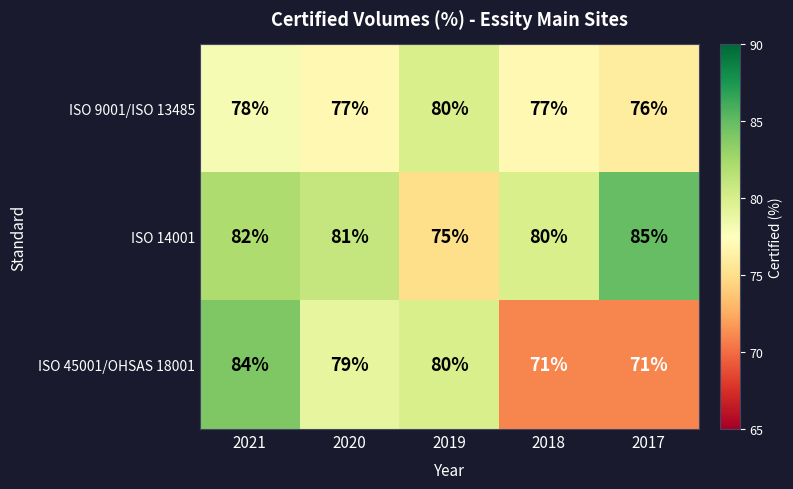

How many data points in ISO 45001/OHSAS 18001 are less than 79?

2